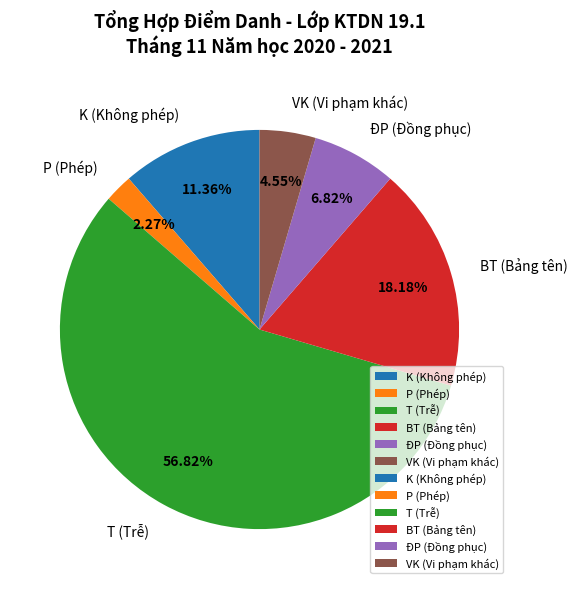

Is the sum of K (Không phép) and P (Phép) greater than half?

No